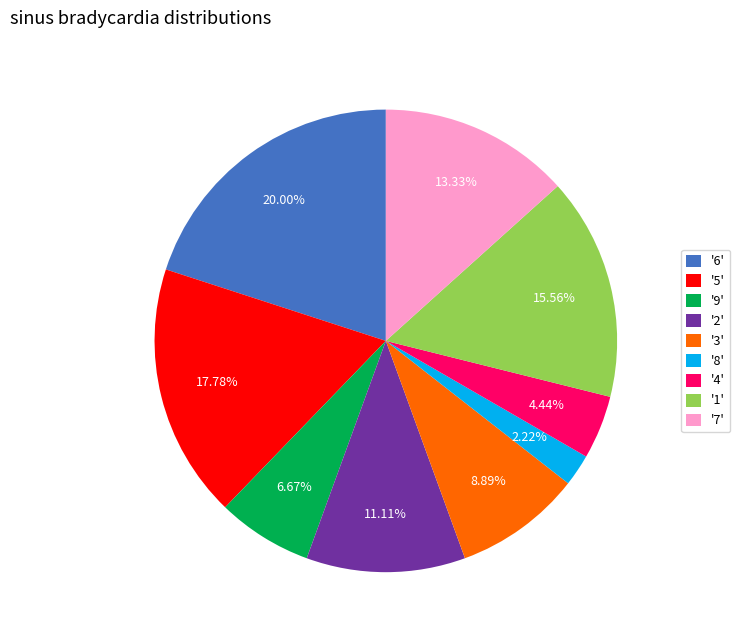

How many segments does this pie chart have?

9